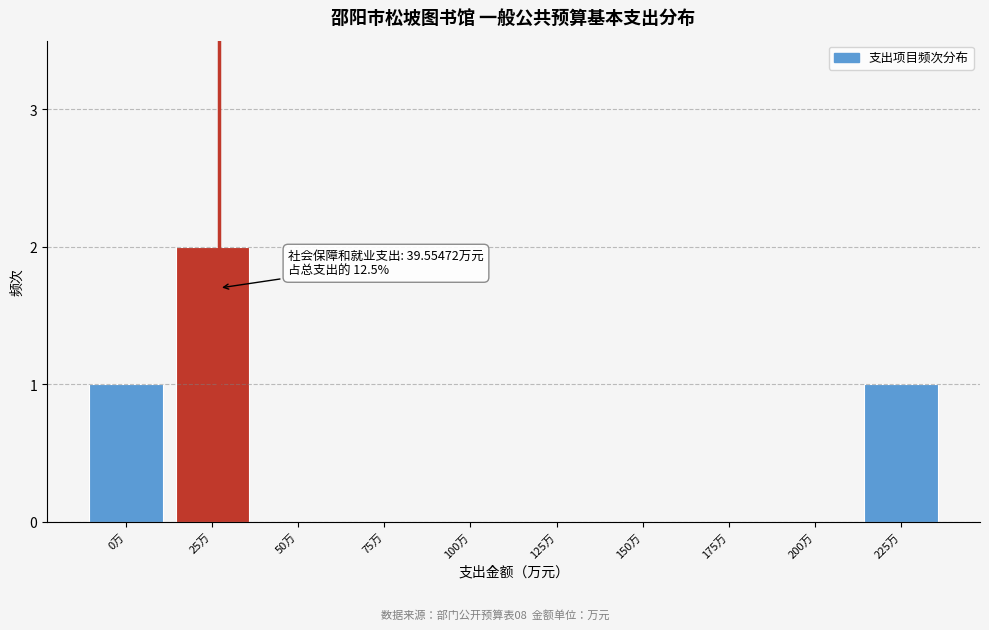

Reading left to right, transcribe all the data shown in this chart.

0万=1	25万=2	50万=0	75万=0	100万=0	125万=0	150万=0	175万=0	200万=0	225万=1